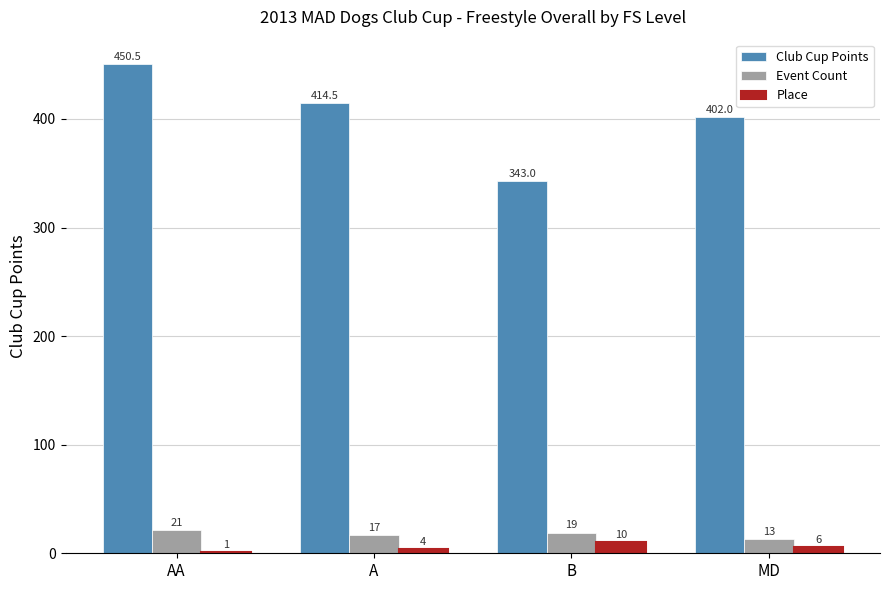

What is the spread (max minus min) of values at MD?

396.0